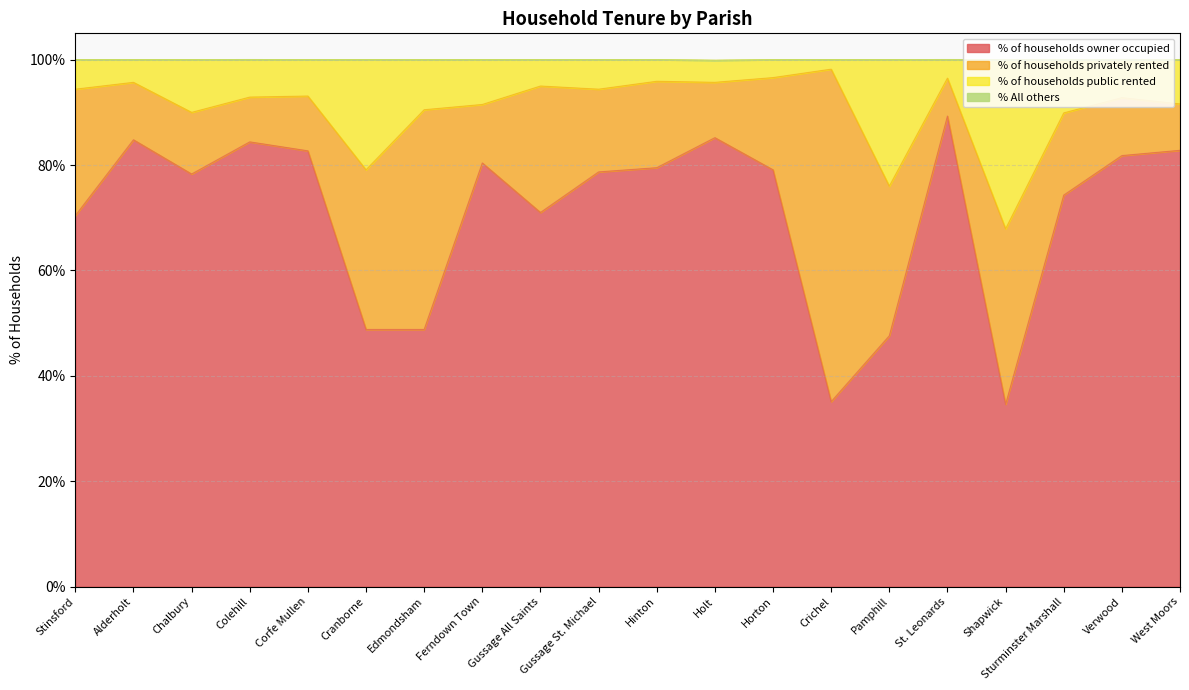

What is the total value across all series at Chalbury?

100.0